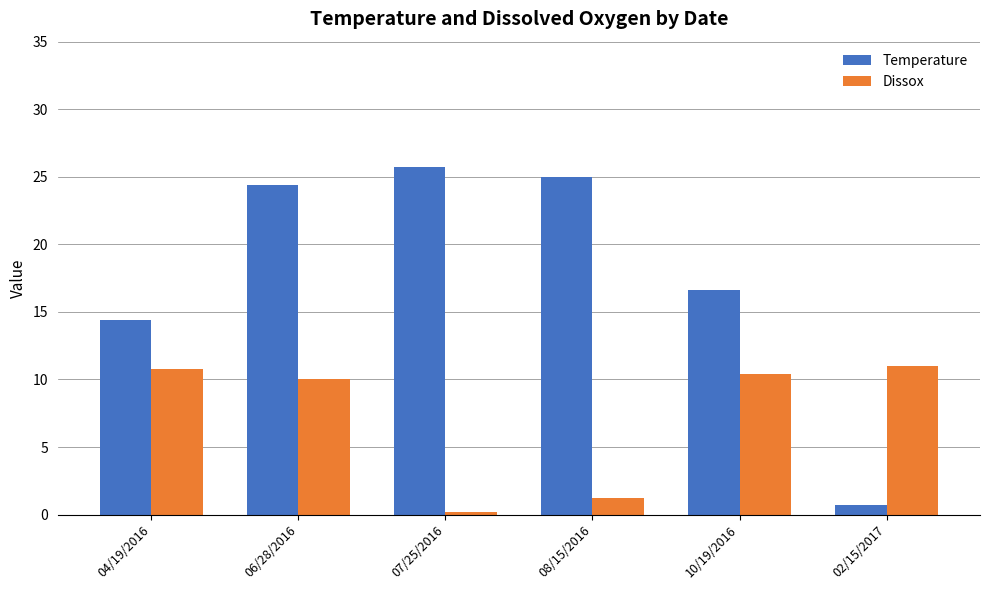

Which category has the lowest value across all series?

07/25/2016